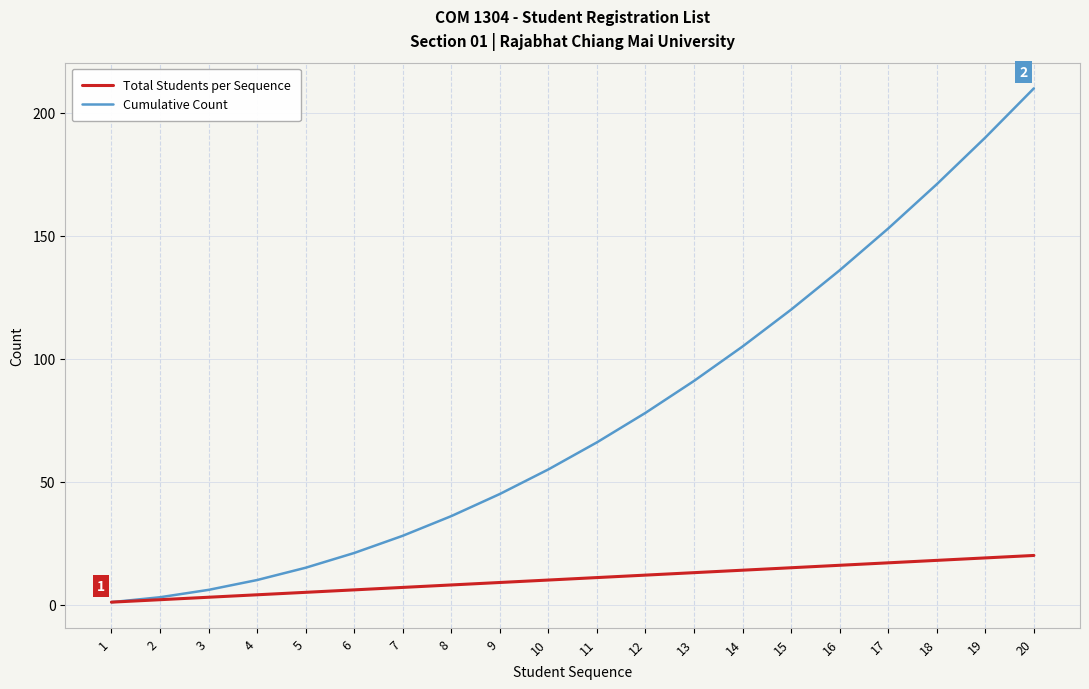

Rank the series by their maximum value, from lowest to highest.

Total Students per Sequence, Cumulative Count